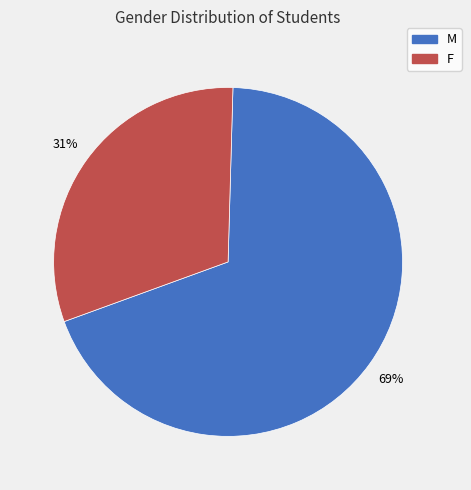

Which slice is the smallest?

F